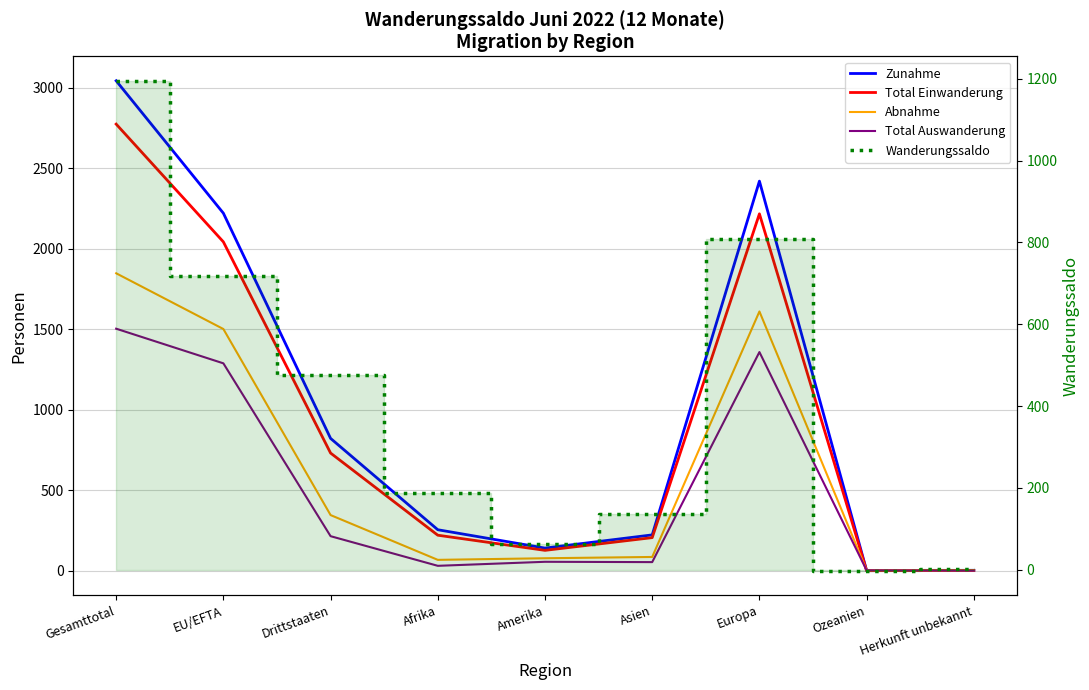

Rank the series at Gesamttotal from highest to lowest value.

Zunahme, Total Einwanderung, Abnahme, Total Auswanderung, Wanderungssaldo